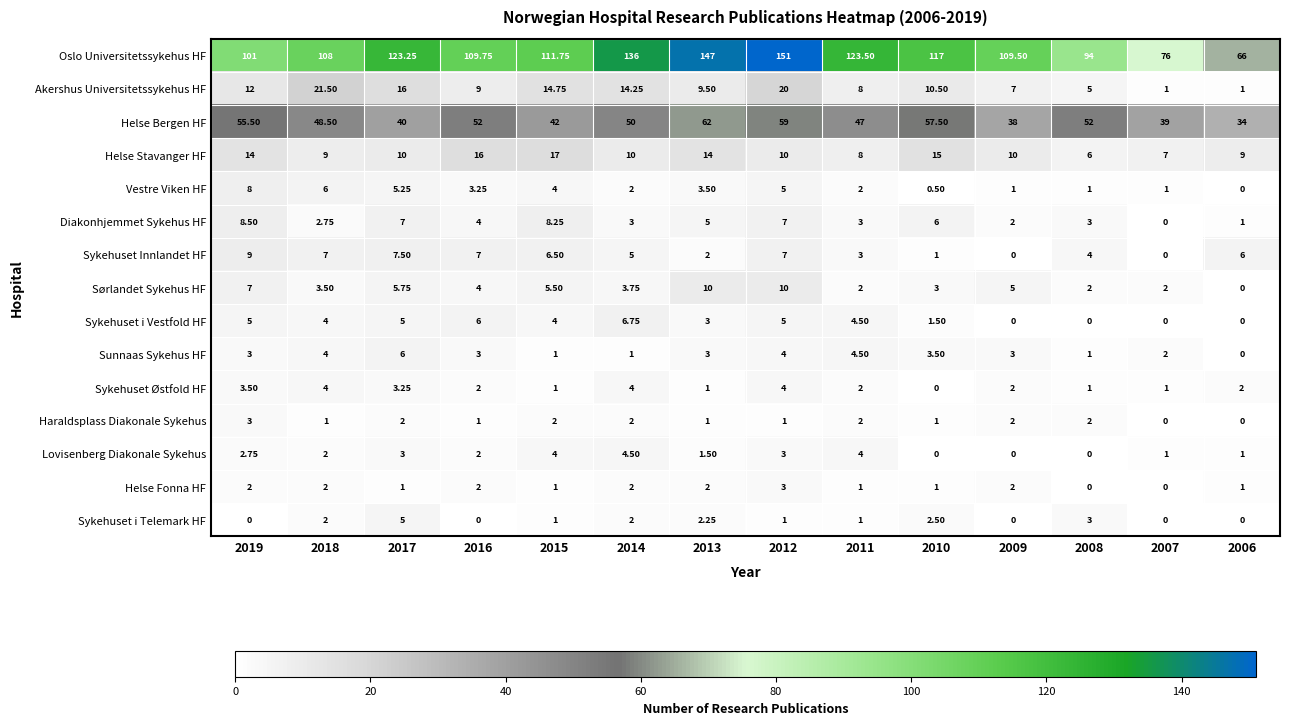

Which series changed the most between 2011 and 2009?

Oslo Universitetssykehus HF